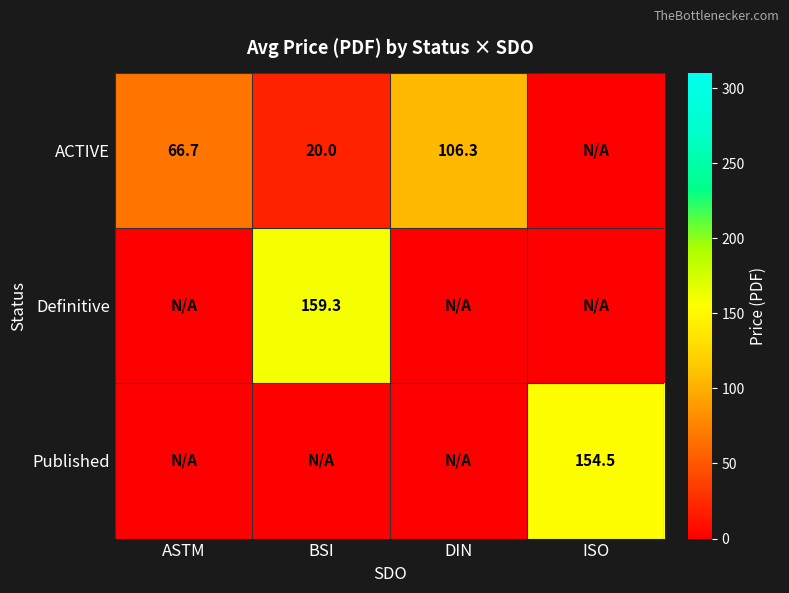

At which category does the chart reach its peak across all series?

BSI